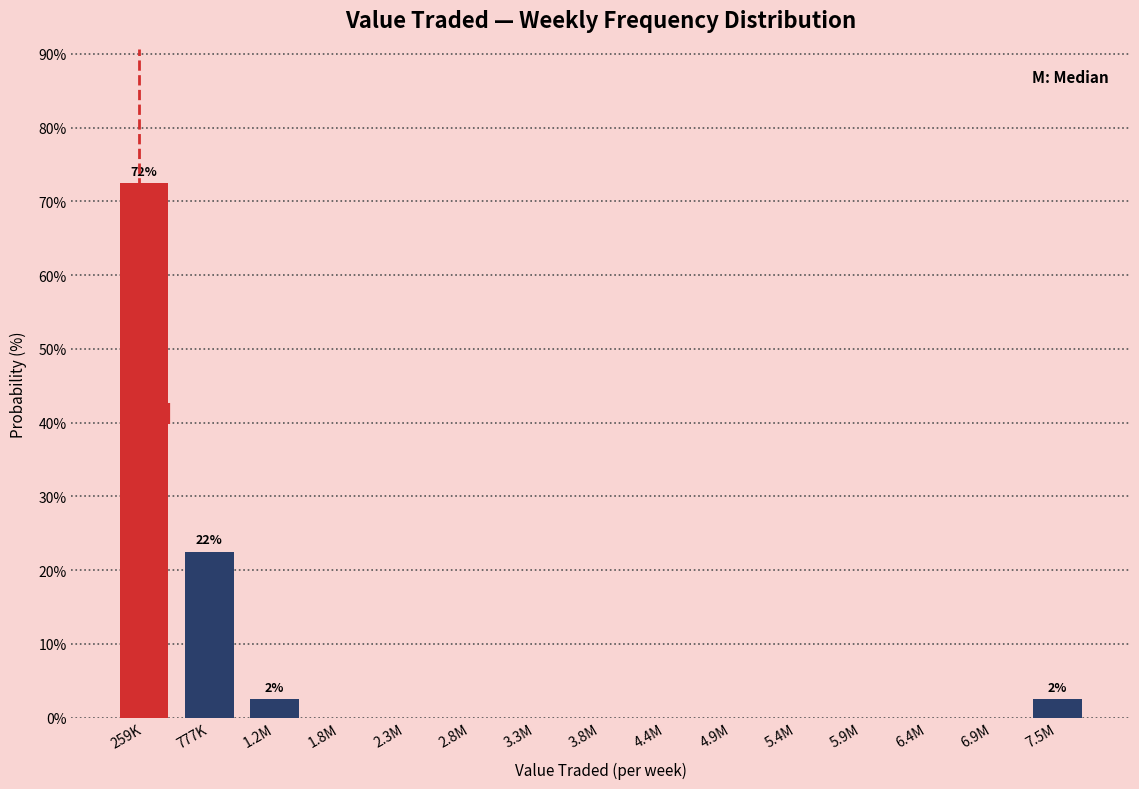

Reading right to left, transcribe all the data shown in this chart.

7.5M=2.5	6.9M=0.0	6.4M=0.0	5.9M=0.0	5.4M=0.0	4.9M=0.0	4.4M=0.0	3.8M=0.0	3.3M=0.0	2.8M=0.0	2.3M=0.0	1.8M=0.0	1.2M=2.5	777K=22.5	259K=72.5